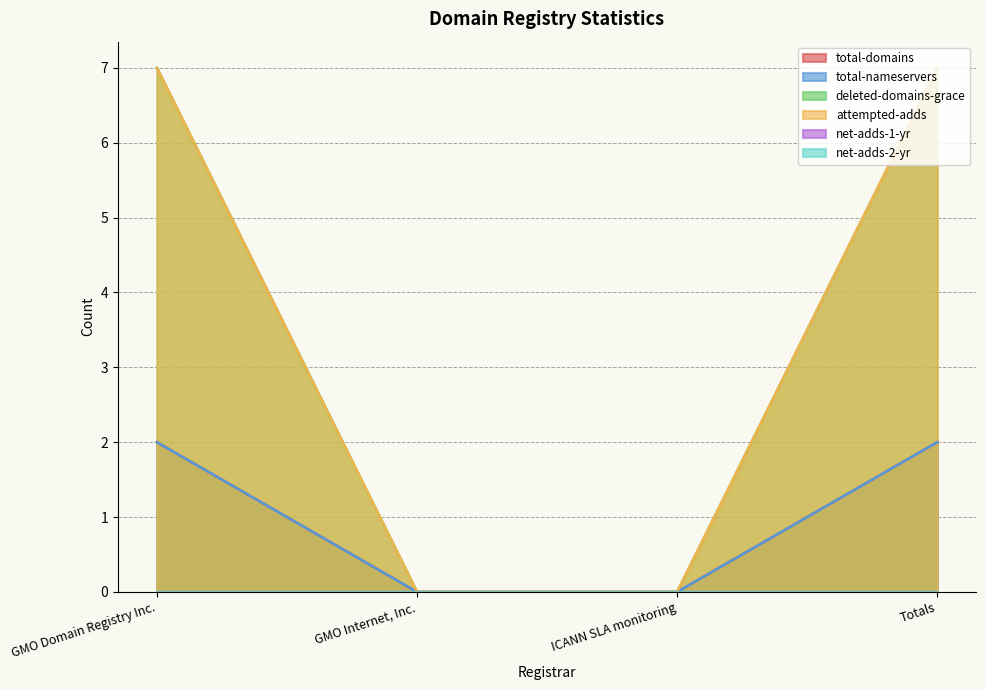

The deleted-domains-grace series shows 0 at GMO Internet, Inc.. True or false?

True